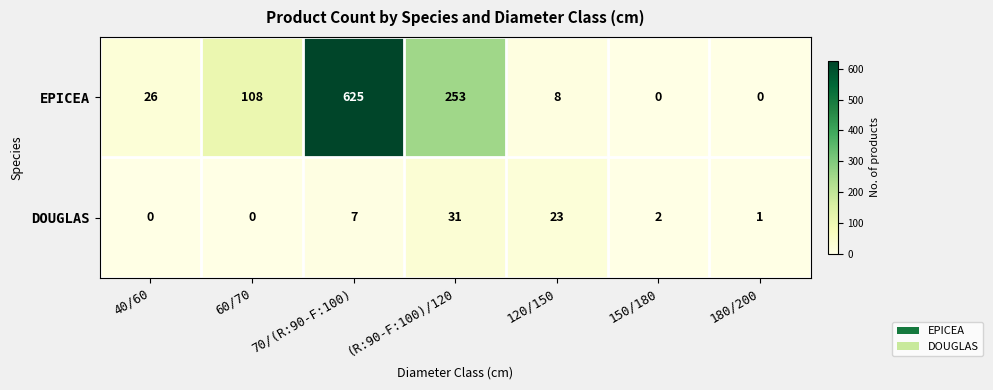

List the series in order of their peak value, highest first.

EPICEA, DOUGLAS